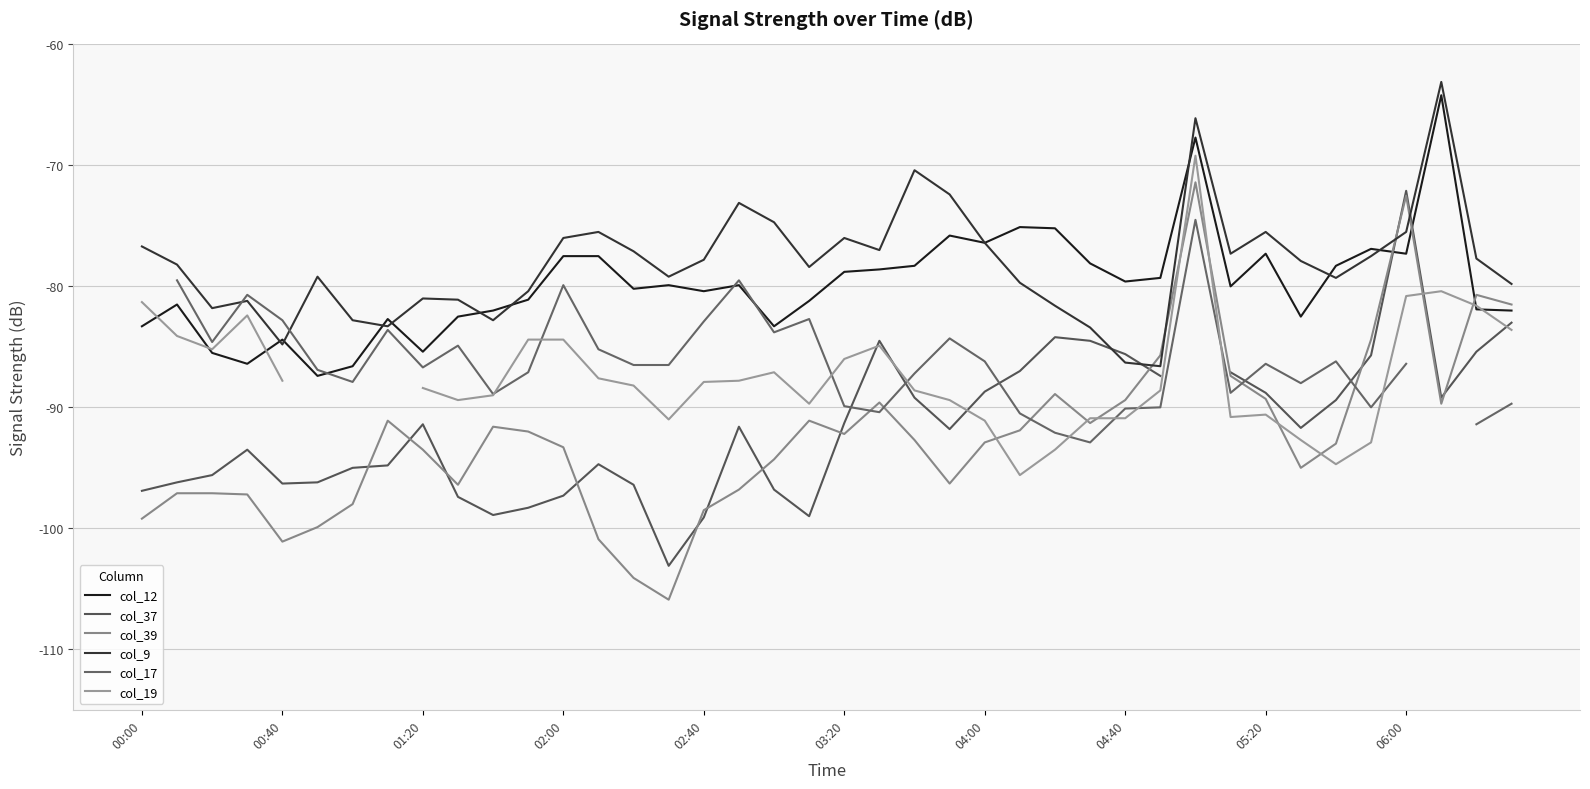

What is the difference between the maximum and minimum values in the col_37 series?

31.0